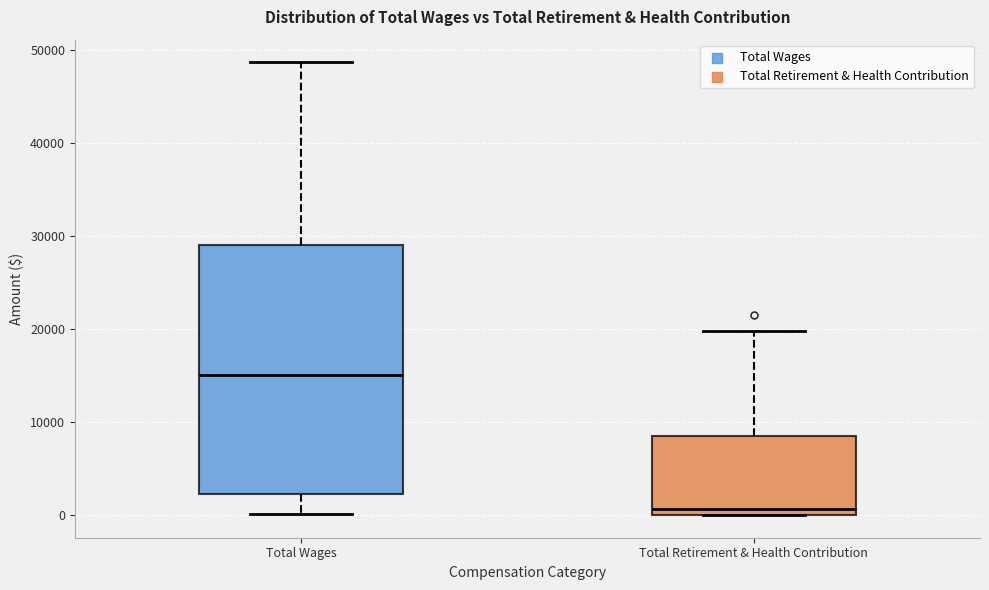

Which box's median line is the highest?

Total Wages